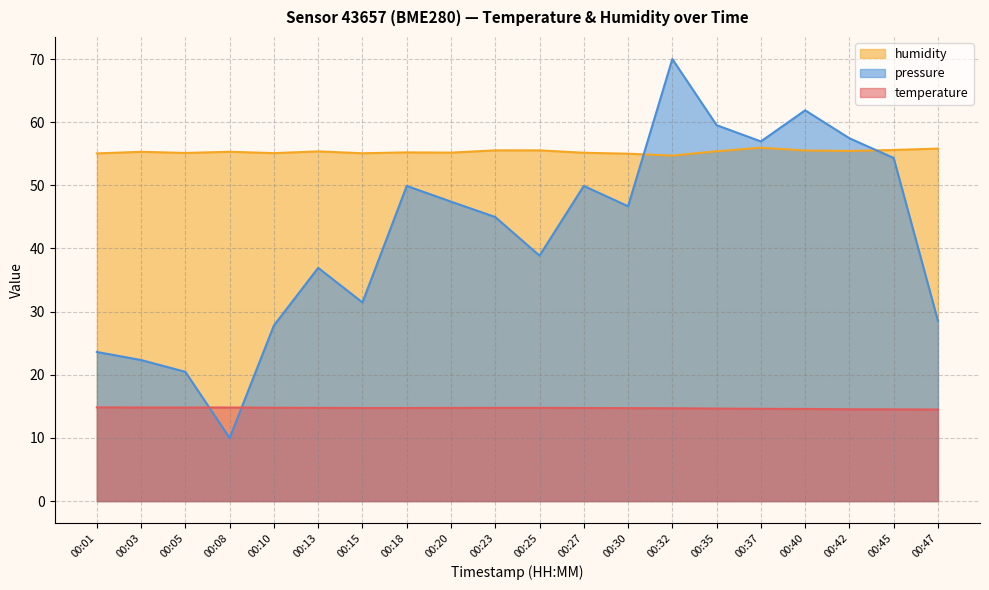

What is the total value across all series at 00:20?

117.4